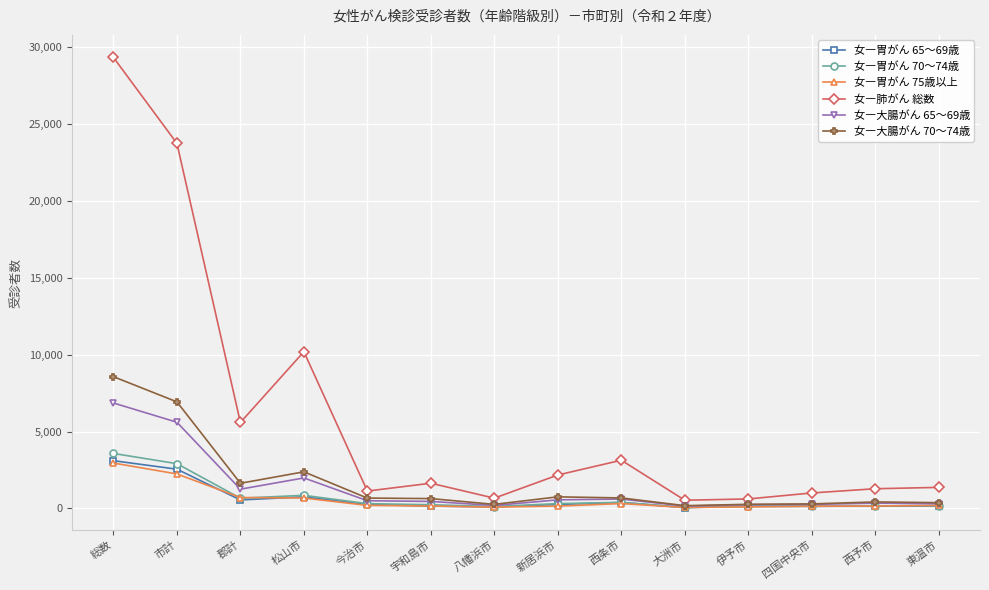

After their last crossing, which series has the higher values: 女―胃がん 70～74歳 or 女―胃がん 75歳以上?

女―胃がん 75歳以上